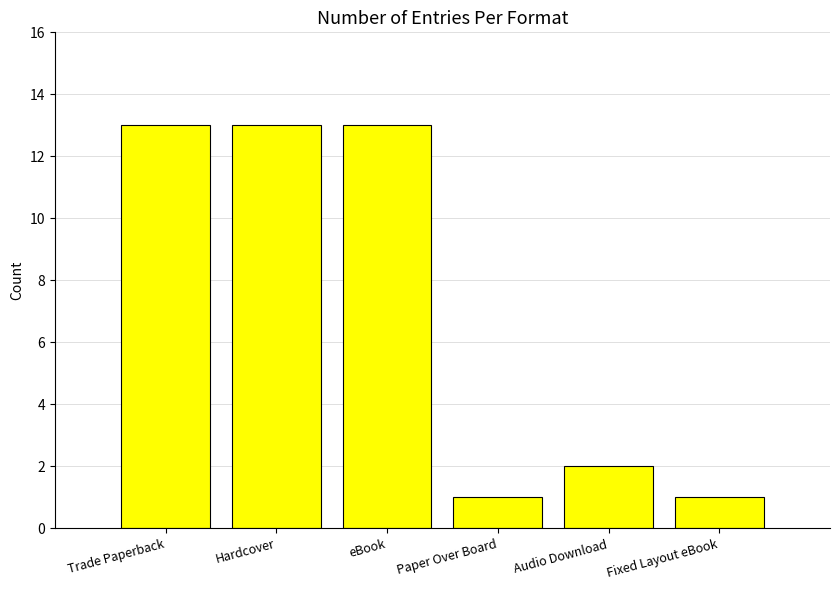

What is the ratio of the value at Hardcover to the value at Audio Download?

6.5